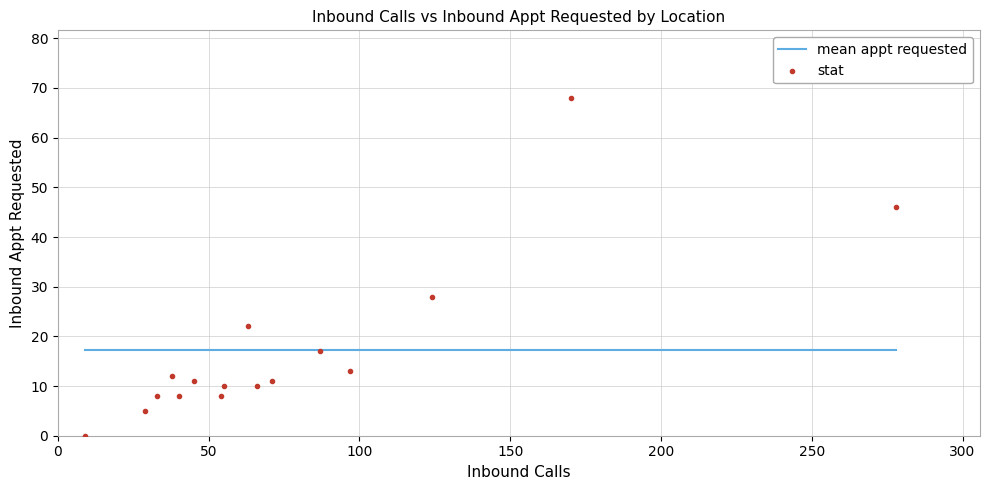

What Y value in the scatter plot is closest to 34?

28